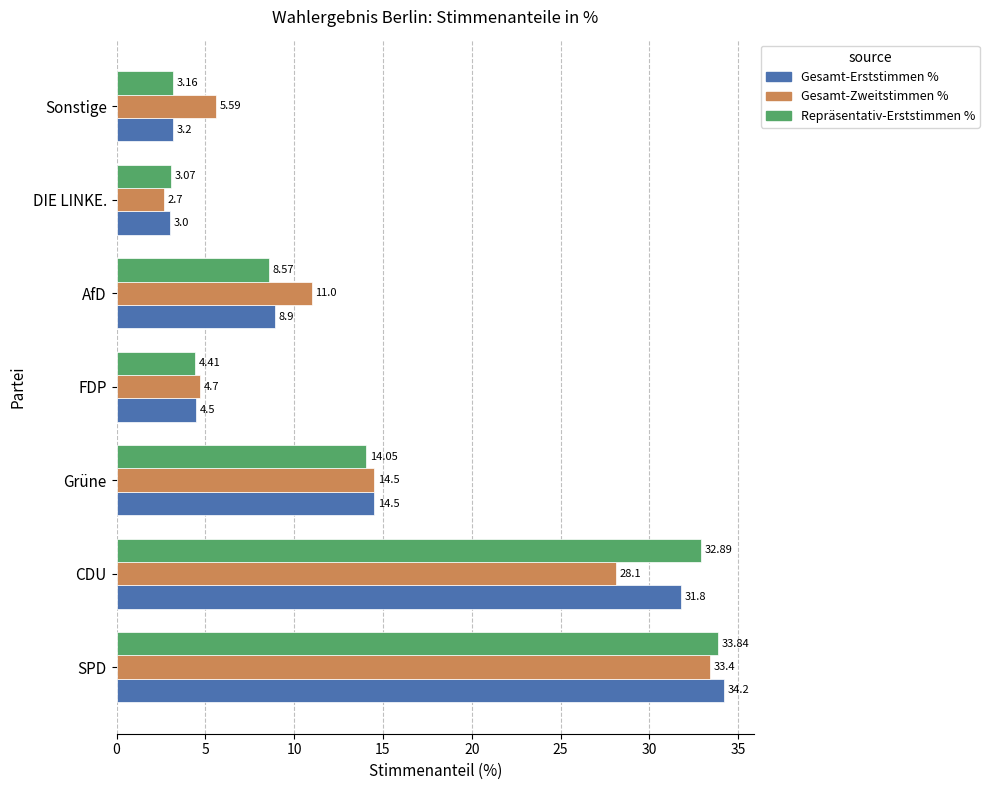

Which category has the lowest value in the Gesamt-Zweitstimmen % series?

DIE LINKE.